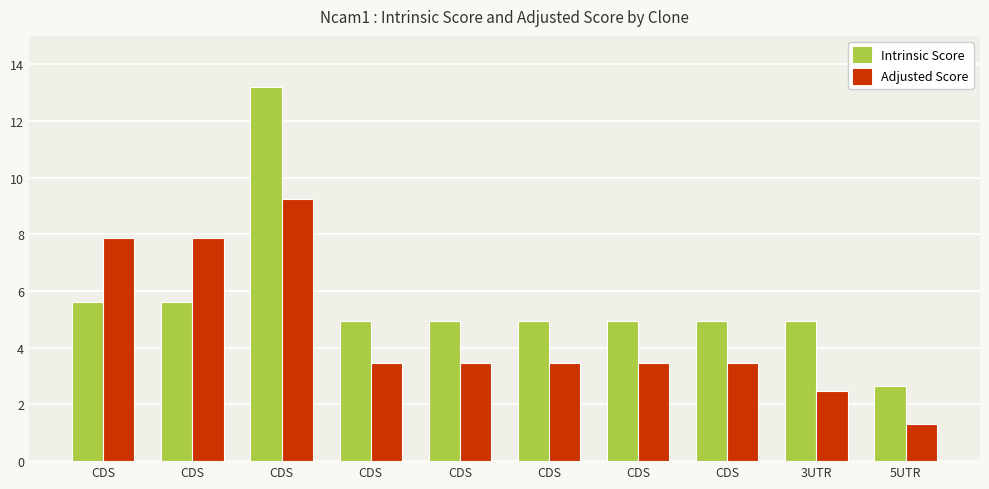

What are all the series names shown in the legend?

Intrinsic Score, Adjusted Score